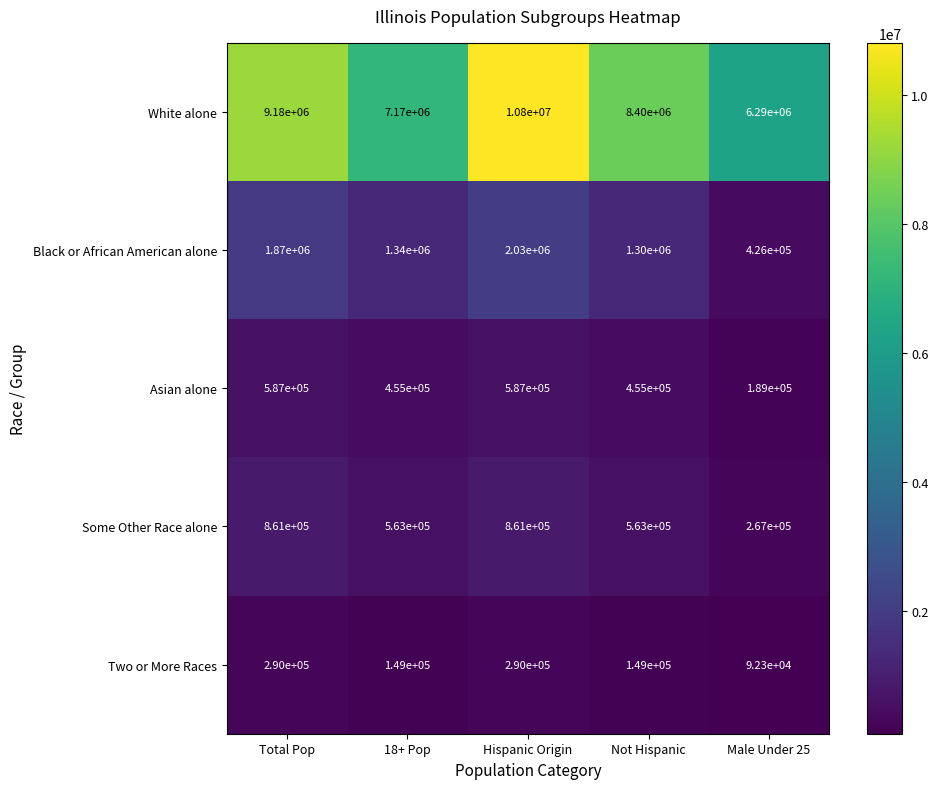

What is the smallest value displayed?

92300